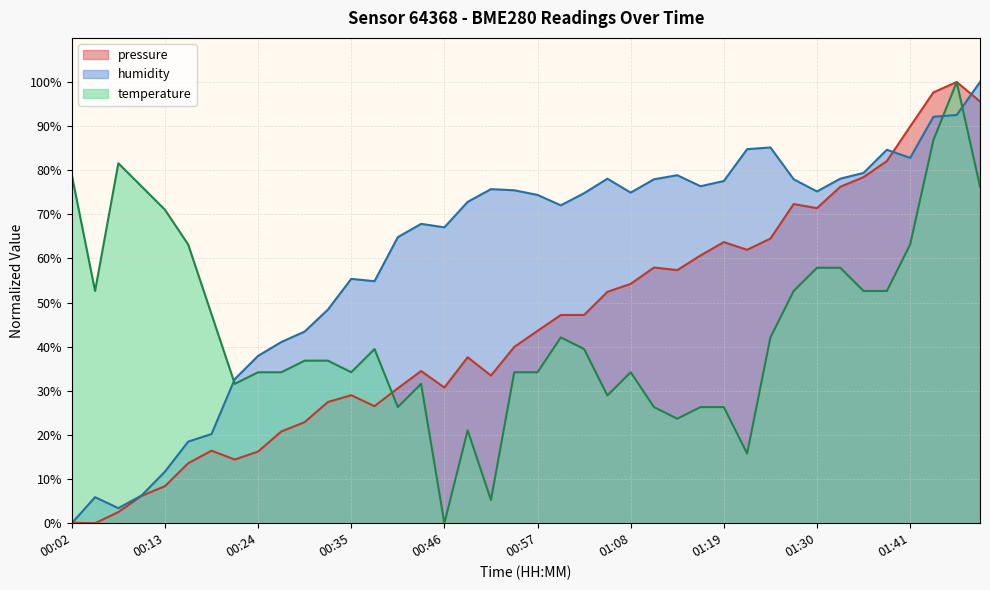

List the series in order of their peak value, lowest first.

pressure, humidity, temperature